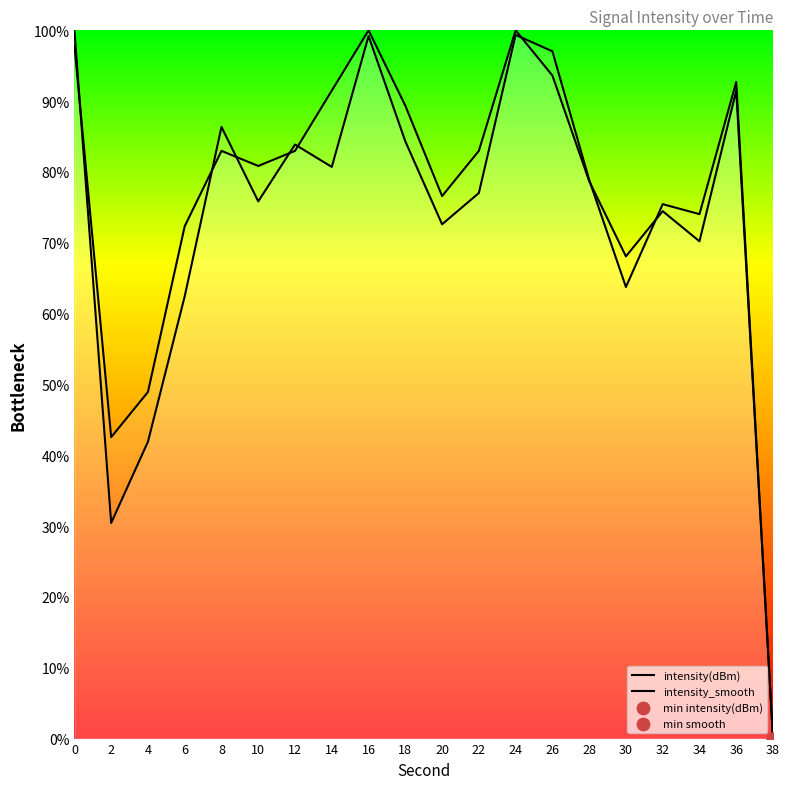

Which series has the widest spread of Y values?

intensity(dBm)